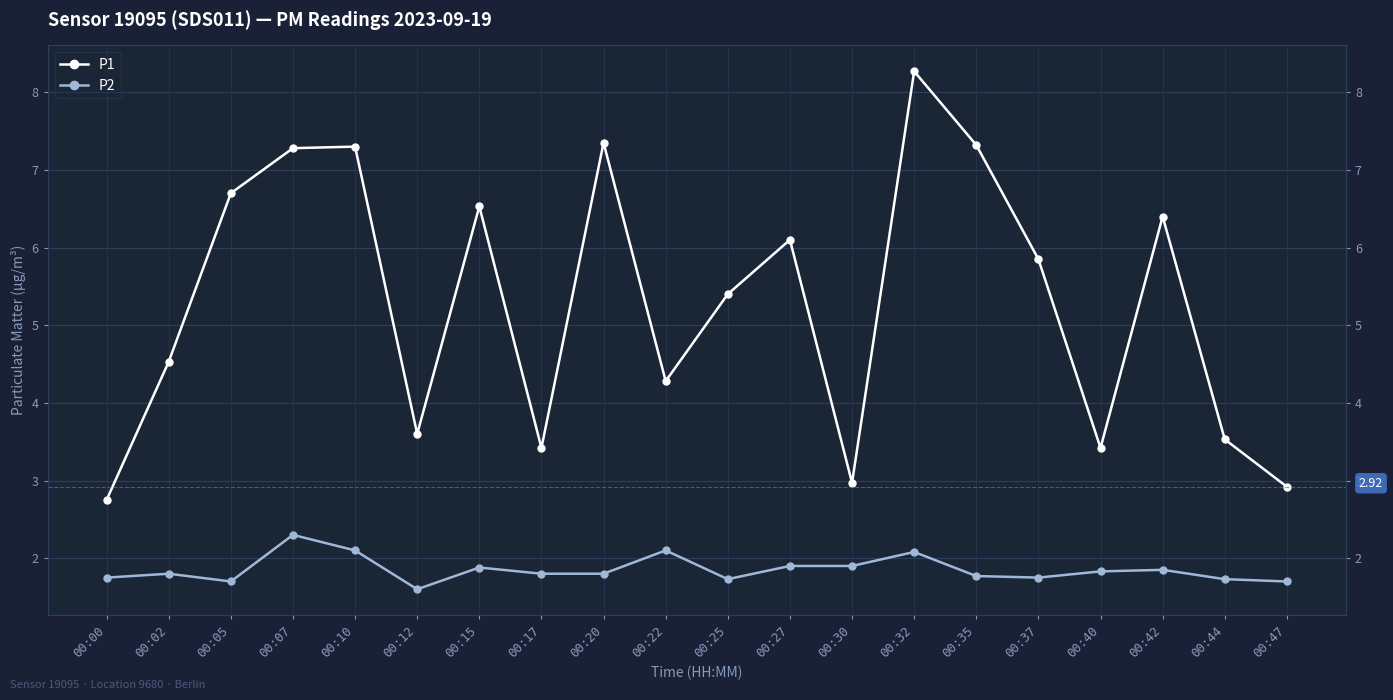

At which label does P2 reach its minimum?

00:12